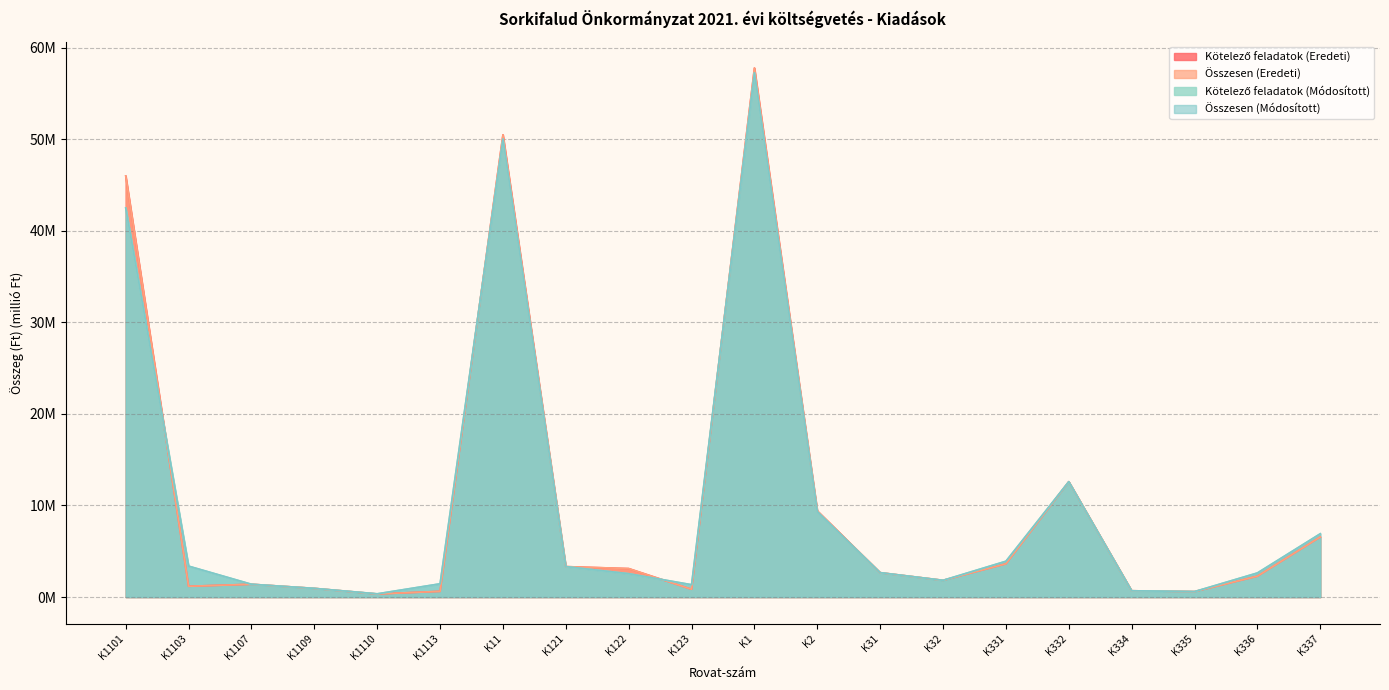

What is the sum of all Kötelező feladatok (Módosított) values?

205.7